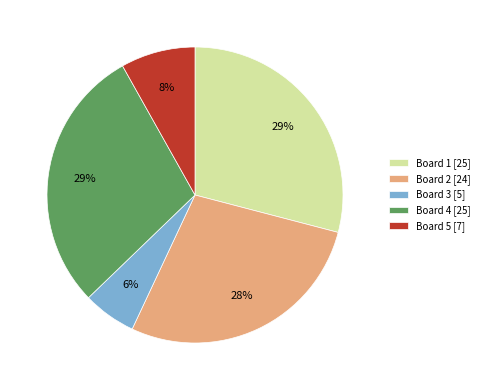

To the nearest percent, what is the difference between the largest and smallest slice percentages?

23%